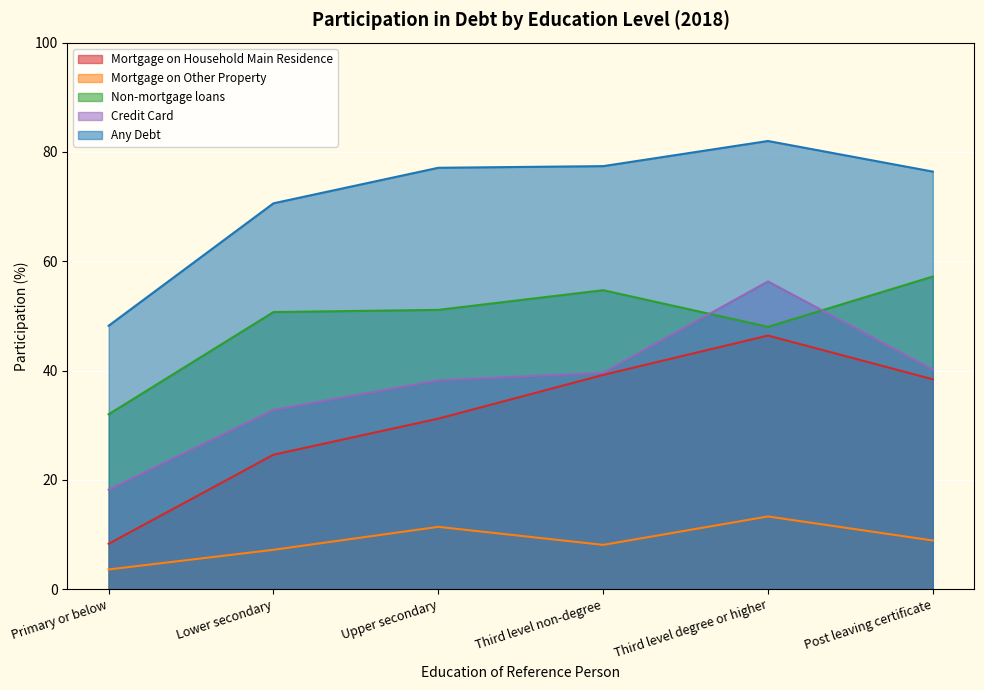

Which series ends up on top after the final intersection of Non-mortgage loans and Credit Card?

Non-mortgage loans